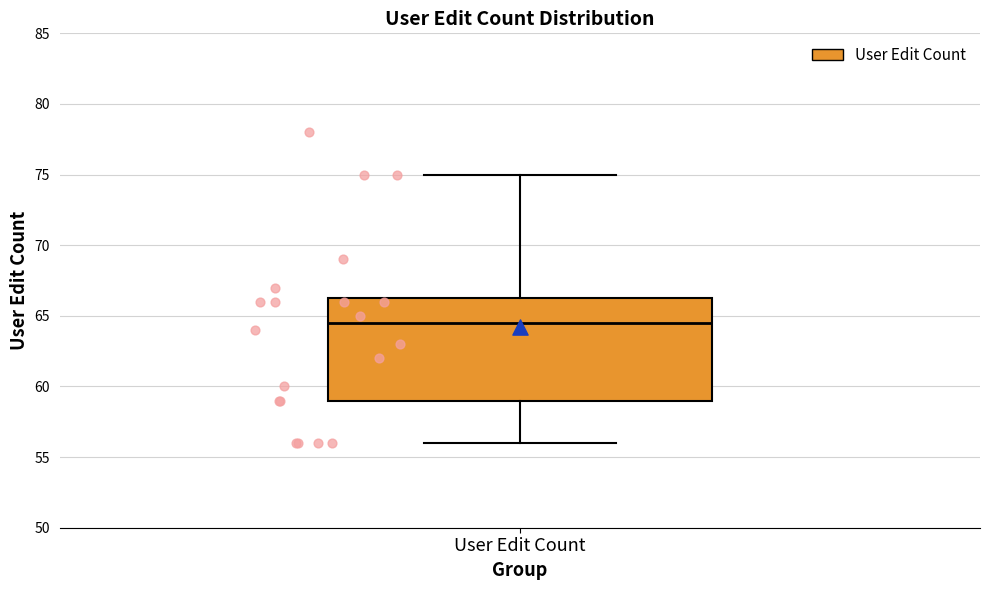

Read this box plot against the y-axis: the position of the median line, the range covered by the box, and the ends of both whiskers. The values are not printed on the chart, so give them approximately, as read against the axis.

median 64.5, box 59.0 to 66.5, whiskers 56.0 to 75.0